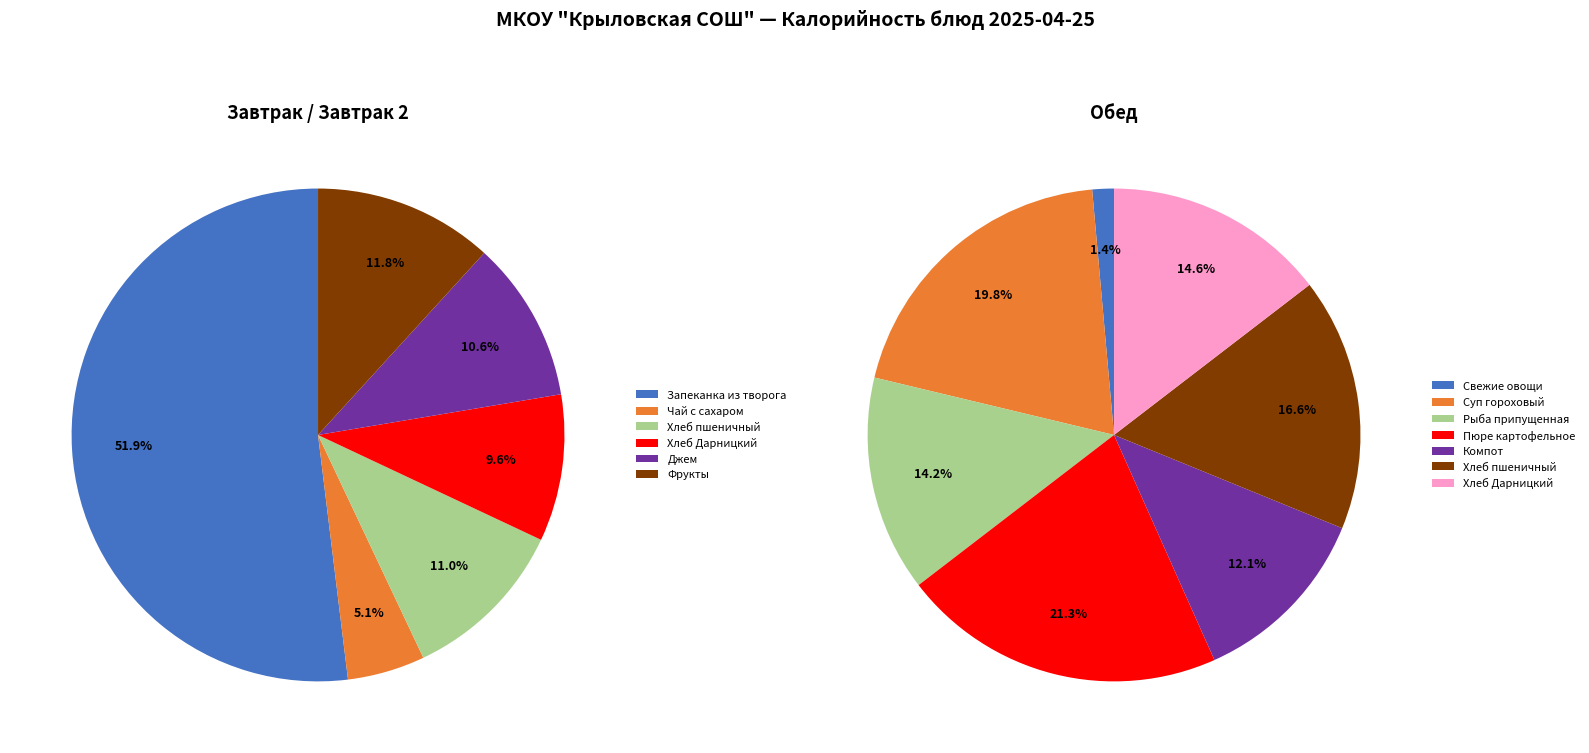

What is the smallest slice in the pie chart?

Обед (закуска) Свежие овощи